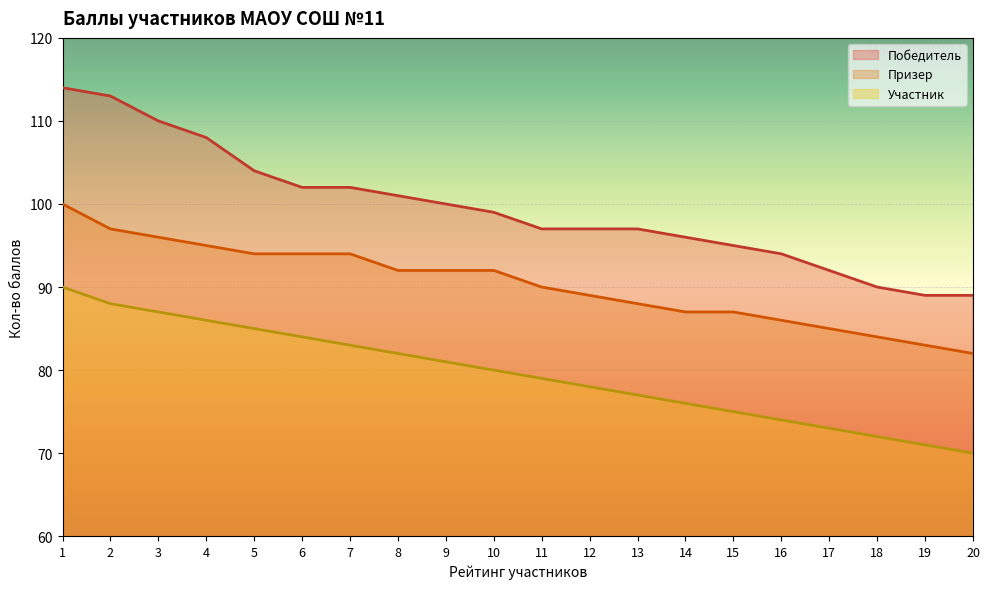

Which series changed the most between 2 and 15?

Победитель